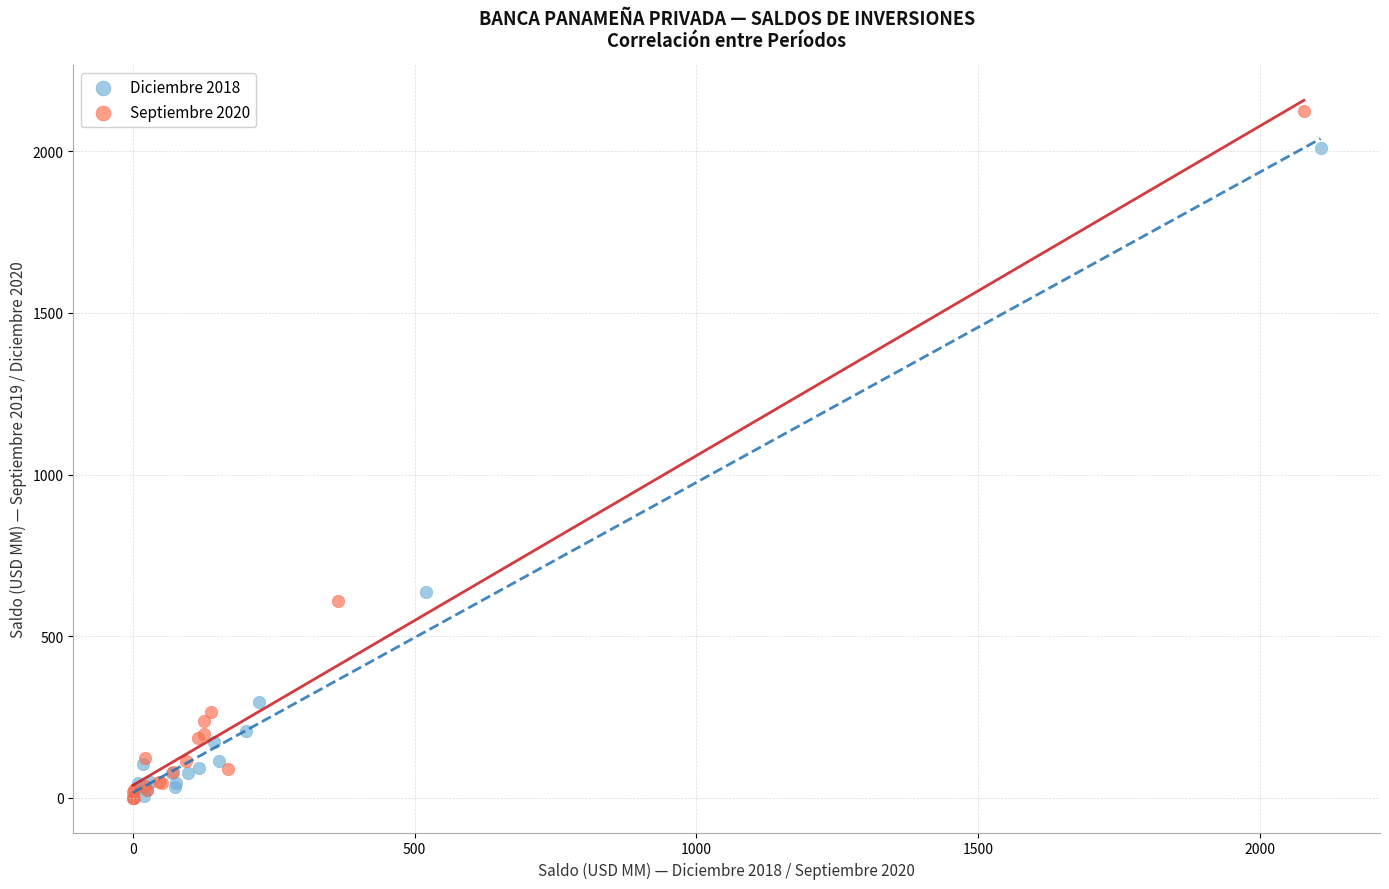

Which series reaches the maximum Y coordinate?

Septiembre 2020